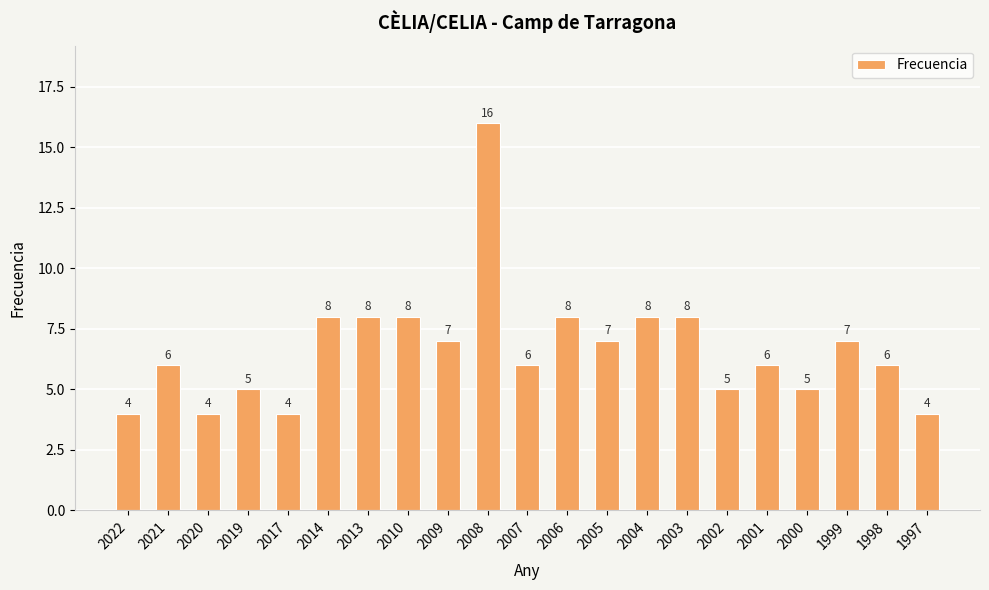

Which label corresponds to the largest value in the chart?

2008